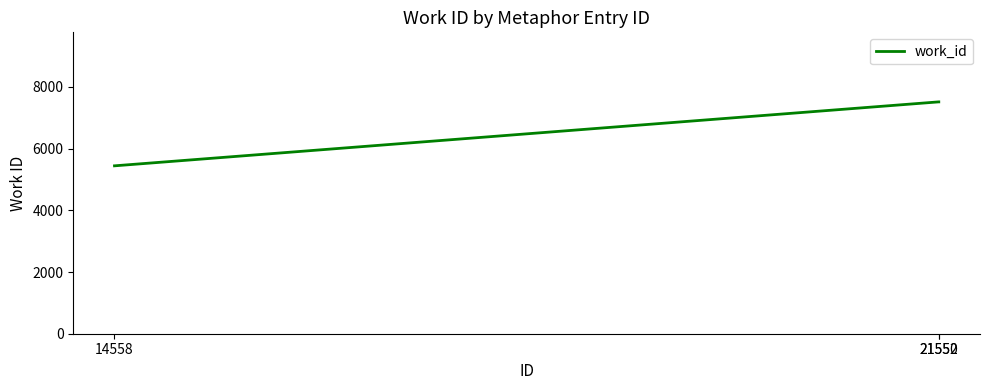

What is the difference between the maximum and minimum values?

2073